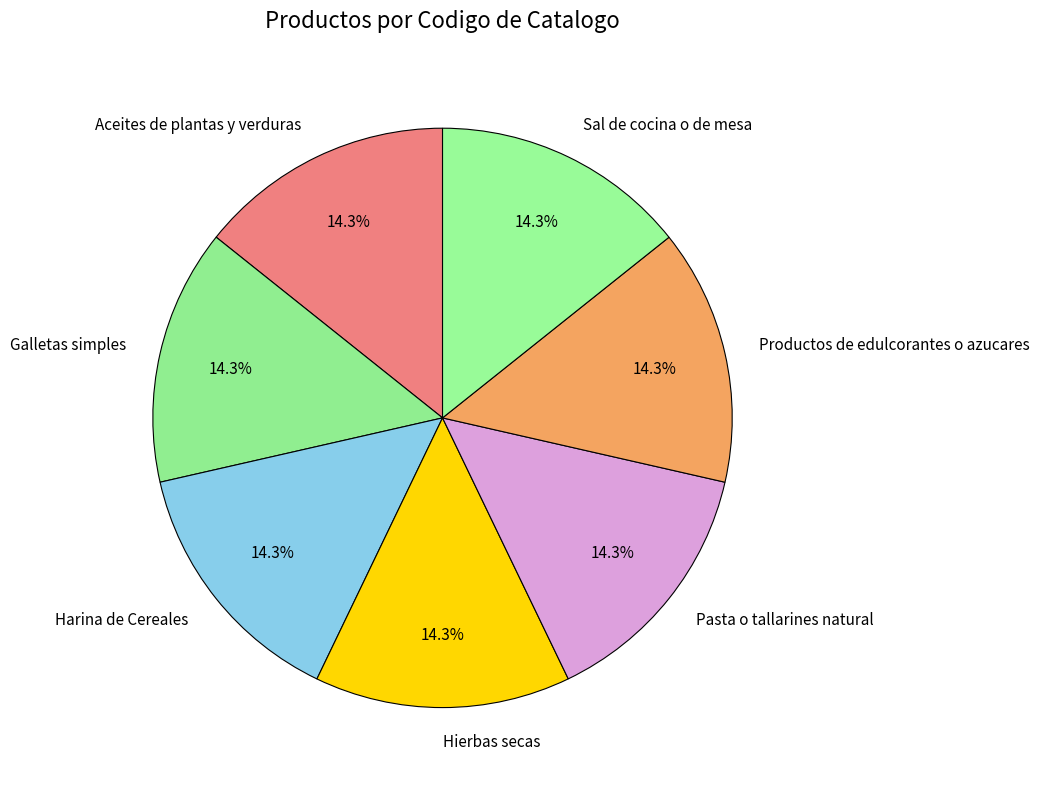

What percentage is the Pasta o tallarines natural slice, to the nearest percent?

14%